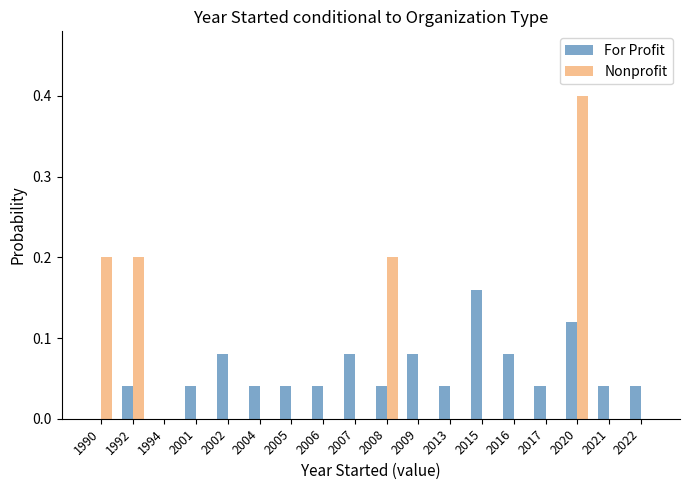

How many data points does each series have?

18